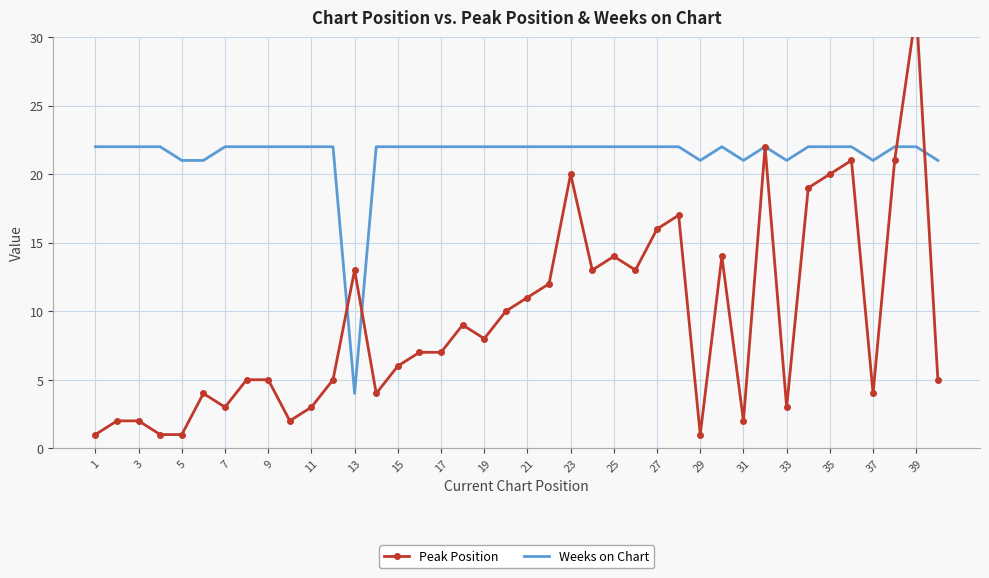

What is the sum of all Weeks on Chart values?

855